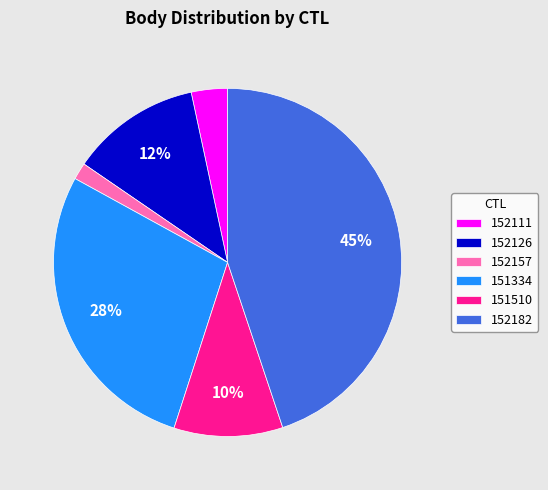

Rank the categories by value from lowest to highest.

152157, 152111, 151510, 152126, 151334, 152182